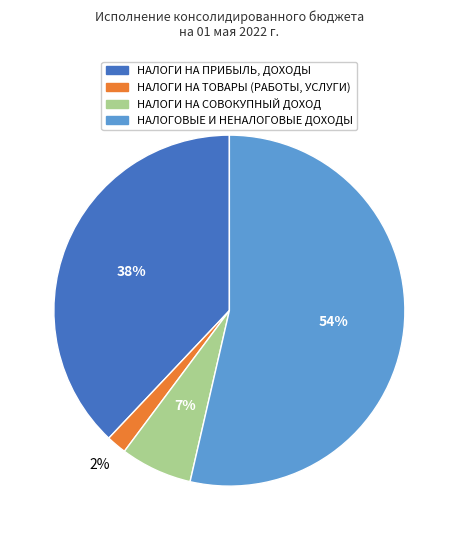

Is there a majority slice in this chart?

Yes